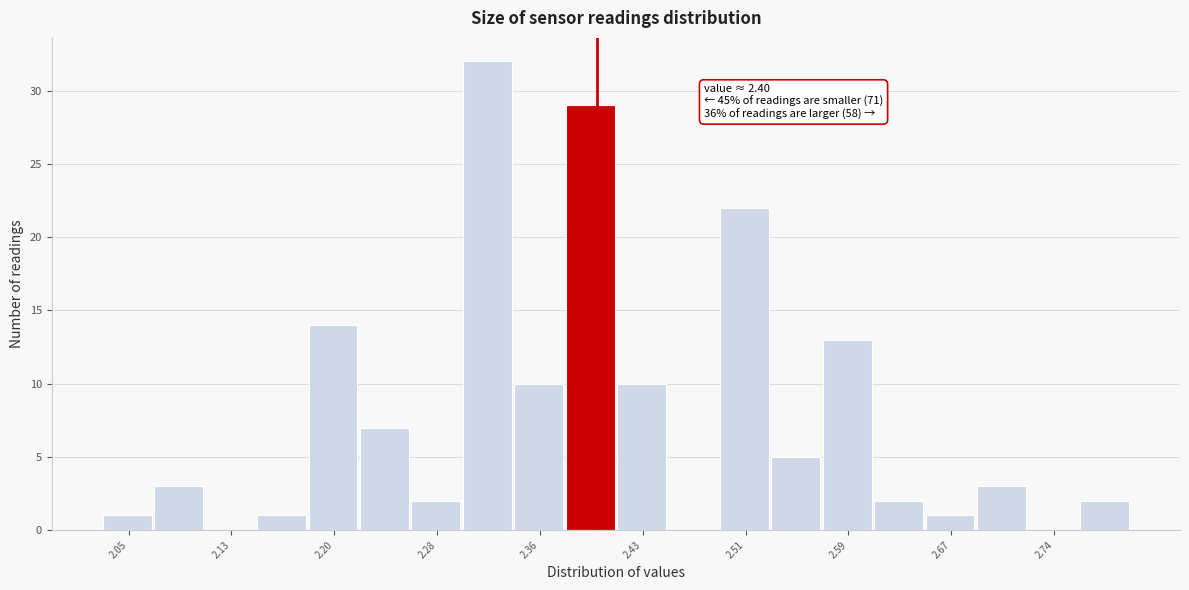

Read against the x-axis, roughly where is the centre of the tallest bar?

2.32